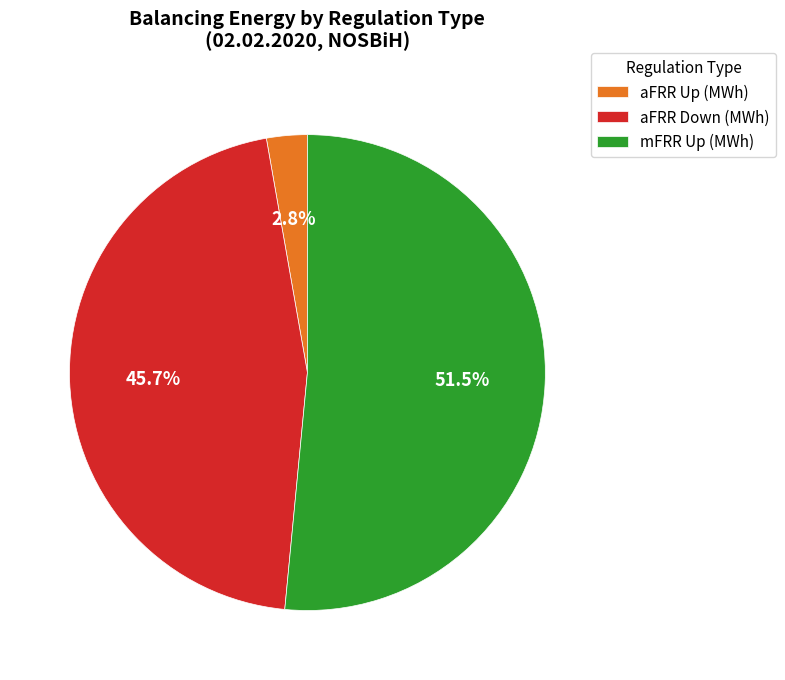

Which has a higher value, aFRR Up (MWh) or aFRR Down (MWh)?

aFRR Down (MWh)